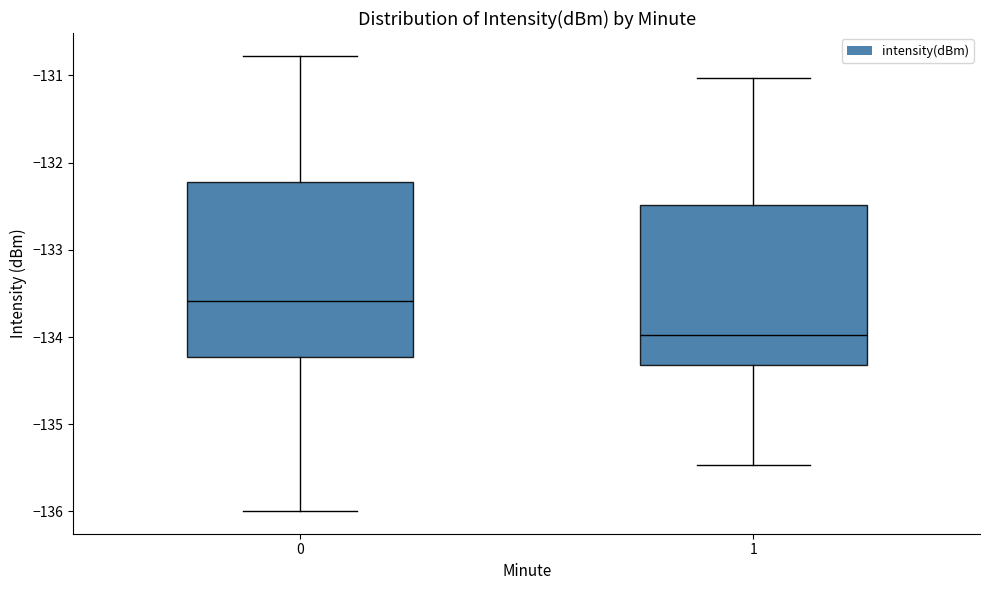

Reading left to right, read every box against the y-axis: the position of its median line, the range the box covers, and the ends of its whiskers. The values are not printed on the chart, so give them approximately, as read against the axis.

0: median -133.6, box -134.2 to -132.2, whiskers -136.0 to -130.8
1: median -134.0, box -134.3 to -132.5, whiskers -135.5 to -131.0